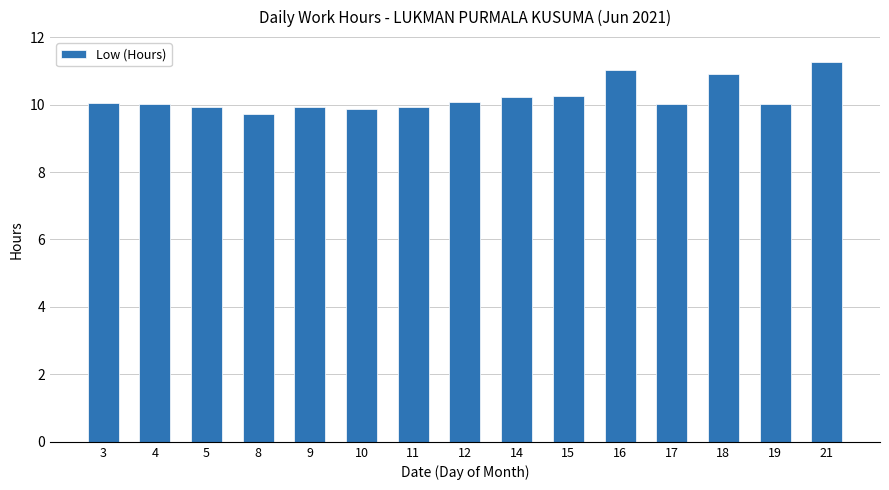

Which has a higher value, 16 or 14?

16